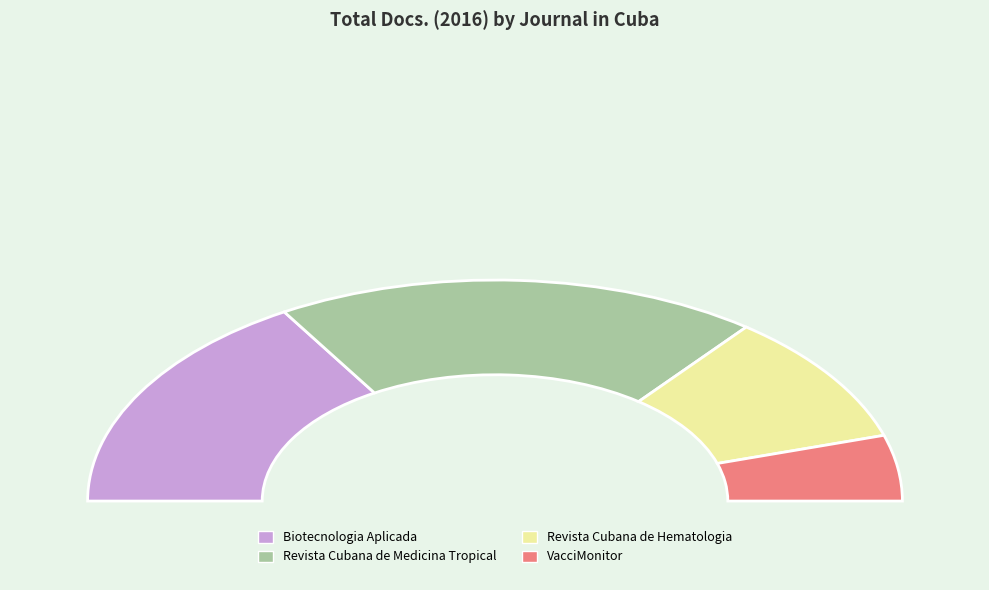

True or false: Biotecnologia Aplicada accounts for 22% of the total.

False